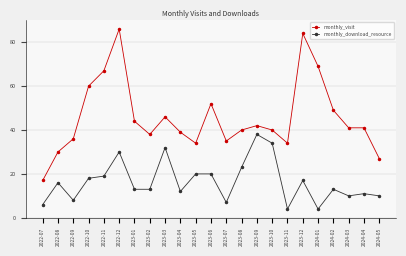

Which series has the widest spread of values?

monthly_visit